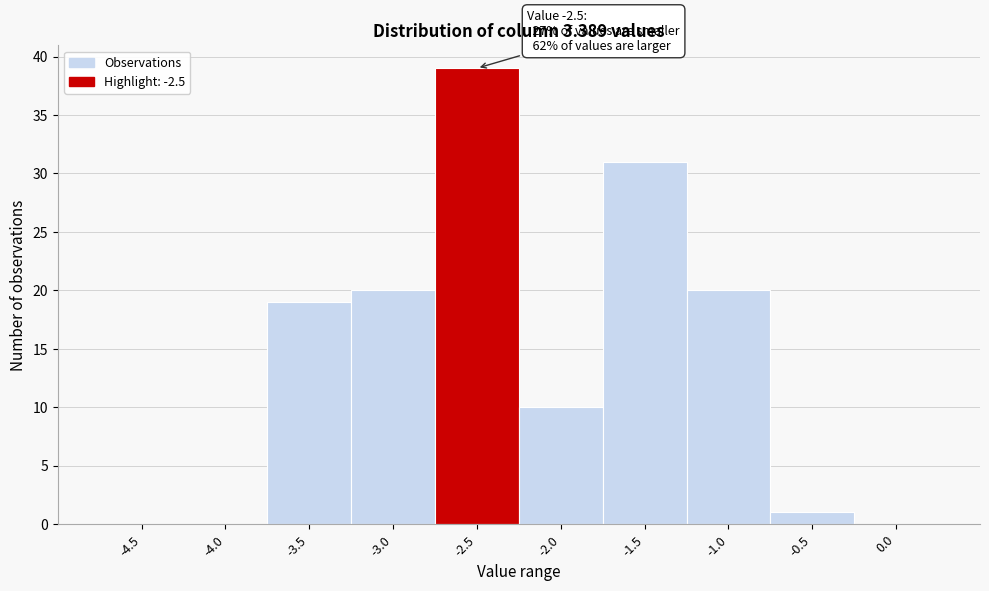

Reading left to right, what are all the values shown in this chart?

-4.5=0	-4.0=0	-3.5=19	-3.0=20	-2.5=39	-2.0=10	-1.5=31	-1.0=20	-0.5=1	0.0=0